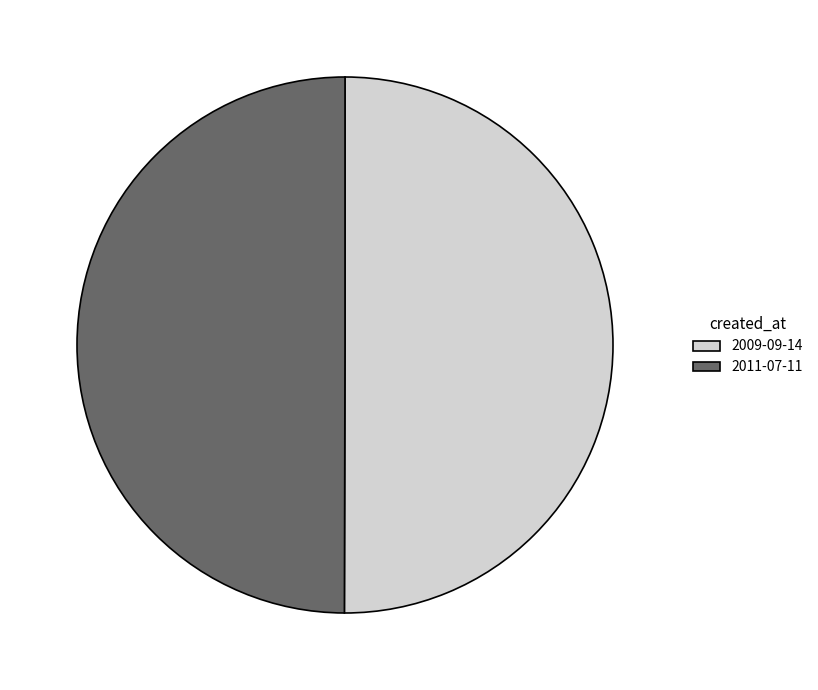

How many slices are in this pie chart?

2